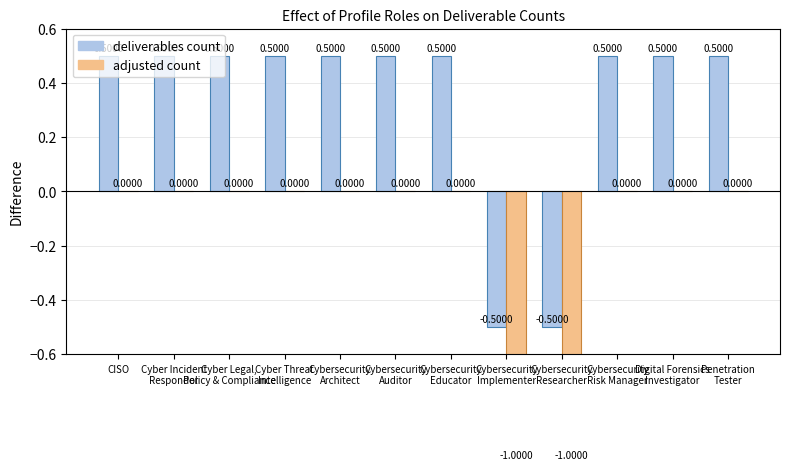

Reading left to right, transcribe all the data shown in this chart.

deliverables count: CISO=0.5	Cyber Incident
Responder=0.5	Cyber Legal,
Policy & Compliance=0.5	Cyber Threat
Intelligence=0.5	Cybersecurity
Architect=0.5	Cybersecurity
Auditor=0.5	Cybersecurity
Educator=0.5	Cybersecurity
Implementer=-0.5	Cybersecurity
Researcher=-0.5	Cybersecurity
Risk Manager=0.5	Digital Forensics
Investigator=0.5	Penetration
Tester=0.5
adjusted count: CISO=0.0	Cyber Incident
Responder=0.0	Cyber Legal,
Policy & Compliance=0.0	Cyber Threat
Intelligence=0.0	Cybersecurity
Architect=0.0	Cybersecurity
Auditor=0.0	Cybersecurity
Educator=0.0	Cybersecurity
Implementer=-1.0	Cybersecurity
Researcher=-1.0	Cybersecurity
Risk Manager=0.0	Digital Forensics
Investigator=0.0	Penetration
Tester=0.0